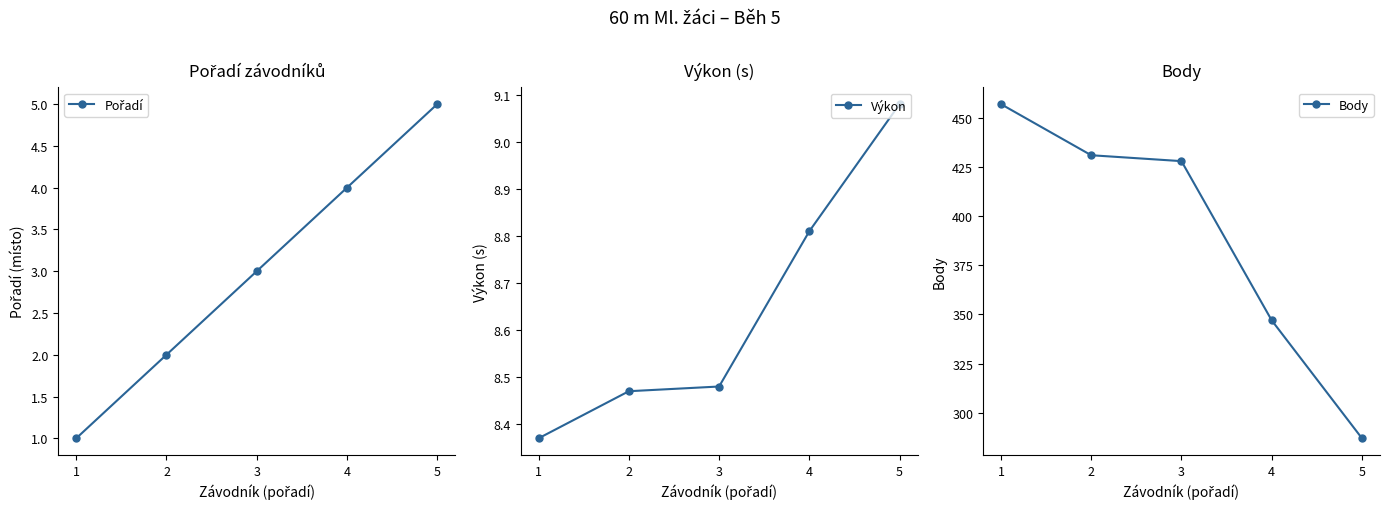

Rank the series by their maximum value, from lowest to highest.

Pořadí, Výkon, Body